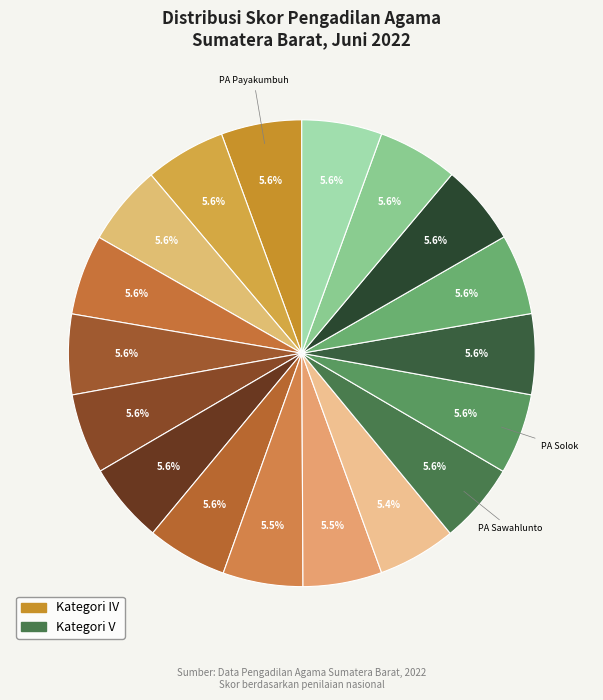

How many segments does this pie chart have?

18